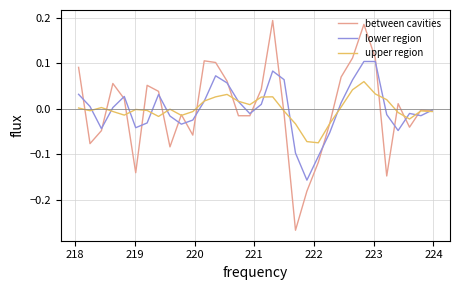

Which series has the widest spread of values?

between cavities